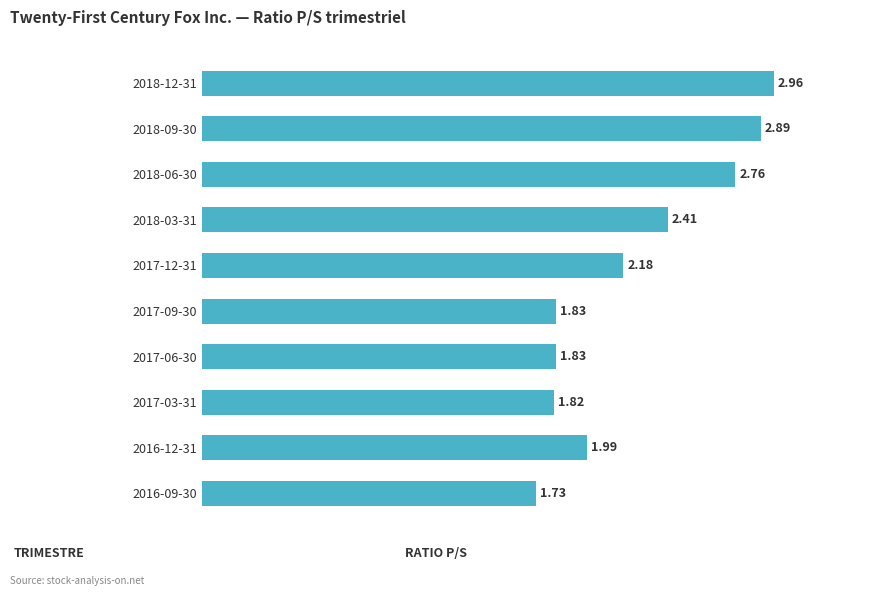

What is the difference between the second highest and minimum values?

1.2